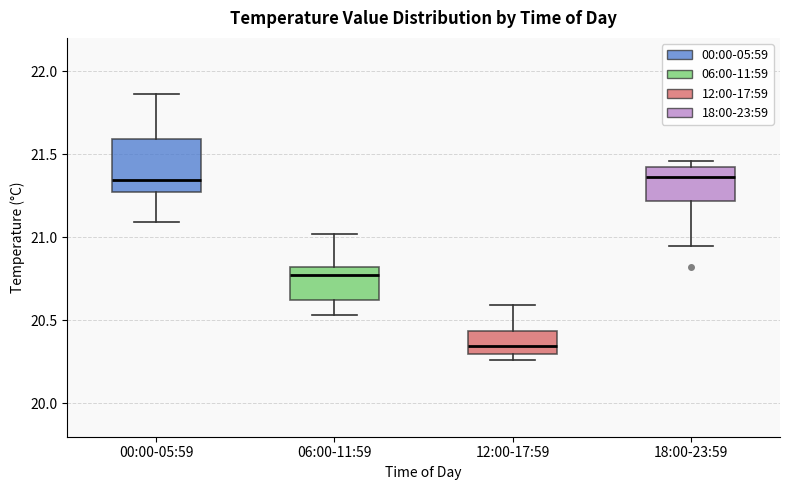

Reading left to right, transcribe this box plot: for each box, give where its median line is, the range the box spans, and where its two whiskers end, as read against the y-axis. The values are not printed on the chart, so give them approximately, as read against the axis.

00:00-05:59: median 21.35, box 21.25 to 21.60, whiskers 21.10 to 21.85
06:00-11:59: median 20.80 (just below the box's upper edge), box 20.60 to 20.80, whiskers 20.55 to 21.00
12:00-17:59: median 20.35, box 20.30 to 20.45, whiskers 20.25 to 20.60
18:00-23:59: median 21.35, box 21.20 to 21.40, whiskers 20.95 to 21.45